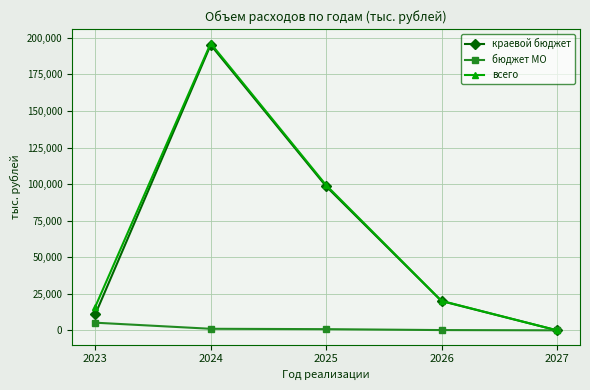

What is the approximate value of бюджет МО at 2024?

1045.5